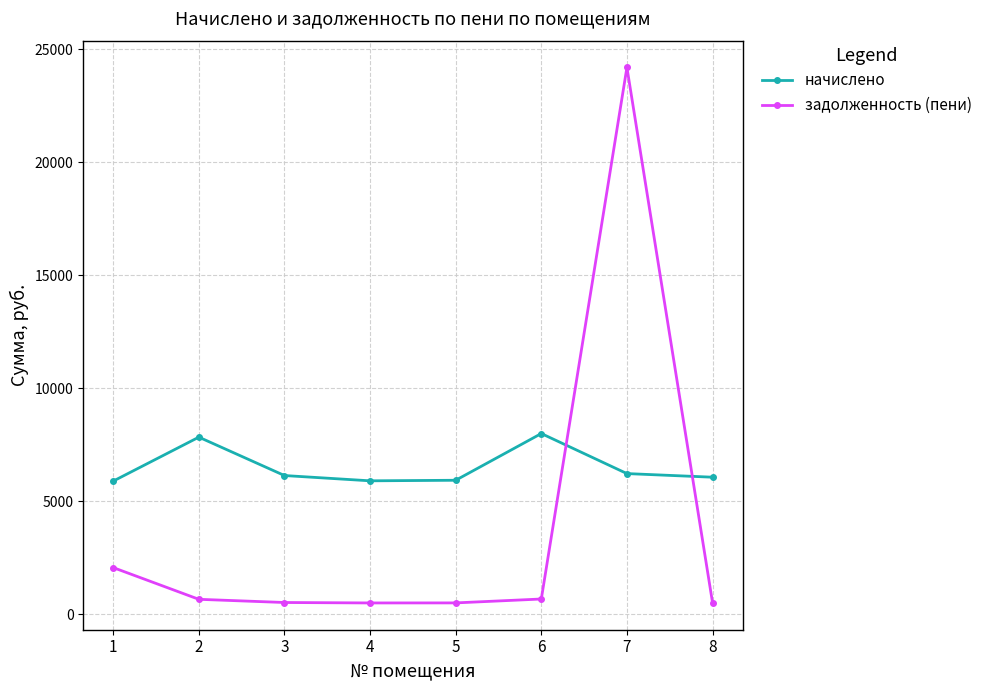

What is the value of the задолженность (пени) point at the 8th from the left?

504.8